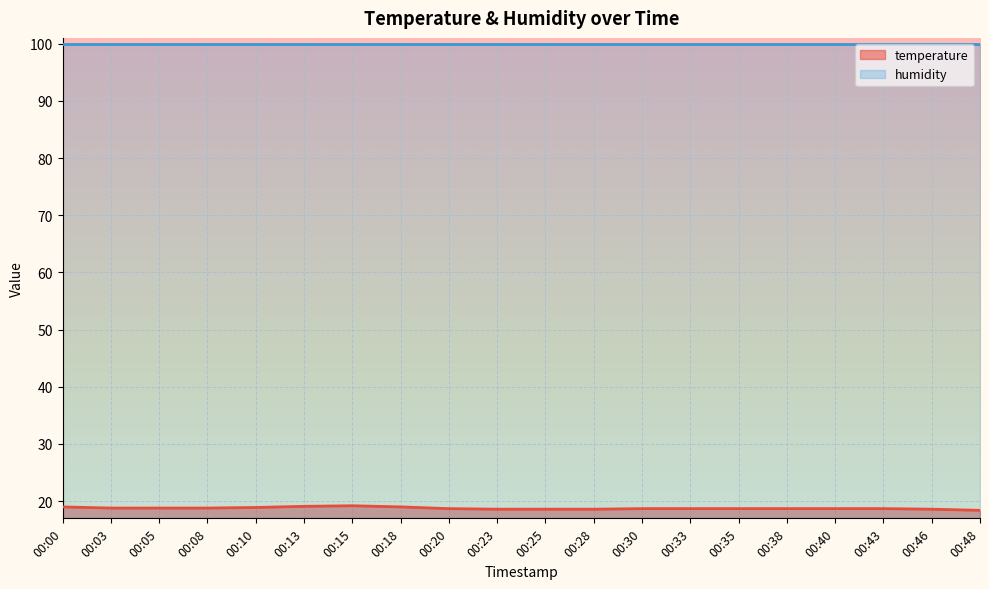

What is the change in value from 00:15 to 00:43?

-0.5